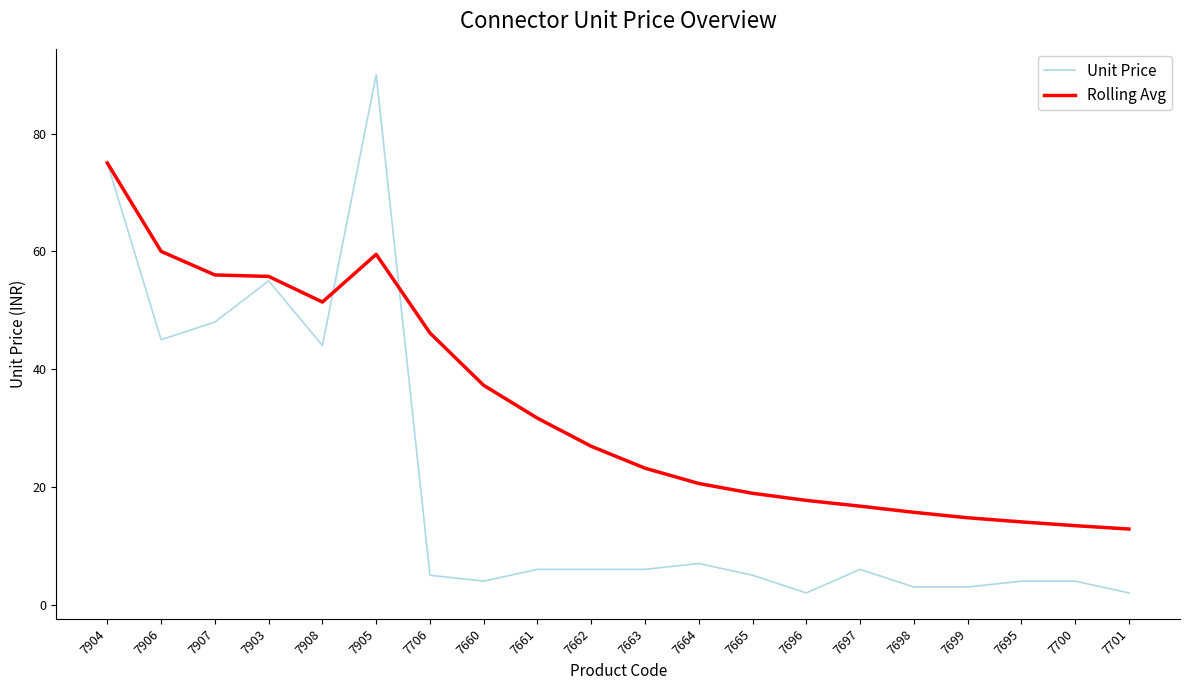

What is the minimum value shown in the chart?

2.0